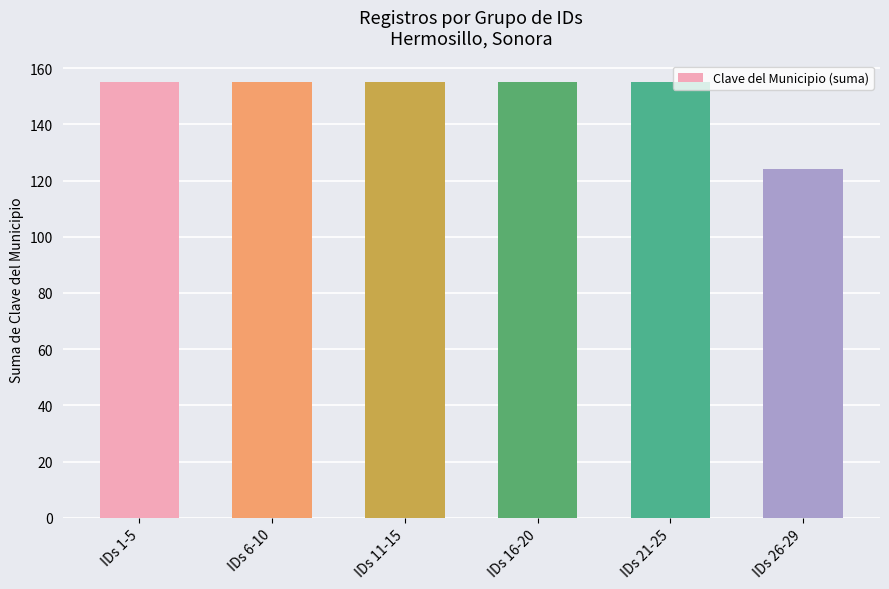

What is the greatest value displayed?

155